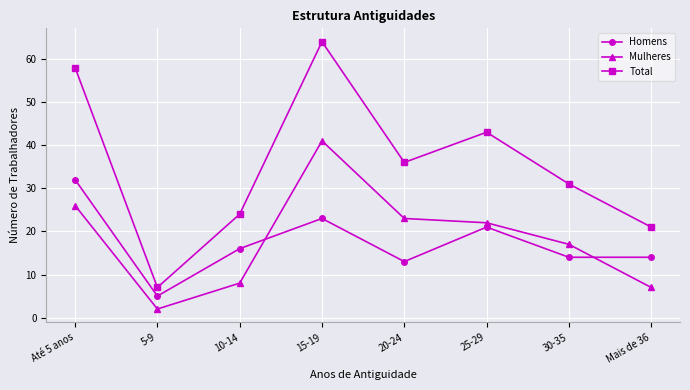

What is the difference between the maximum and second lowest values in the Mulheres series?

34